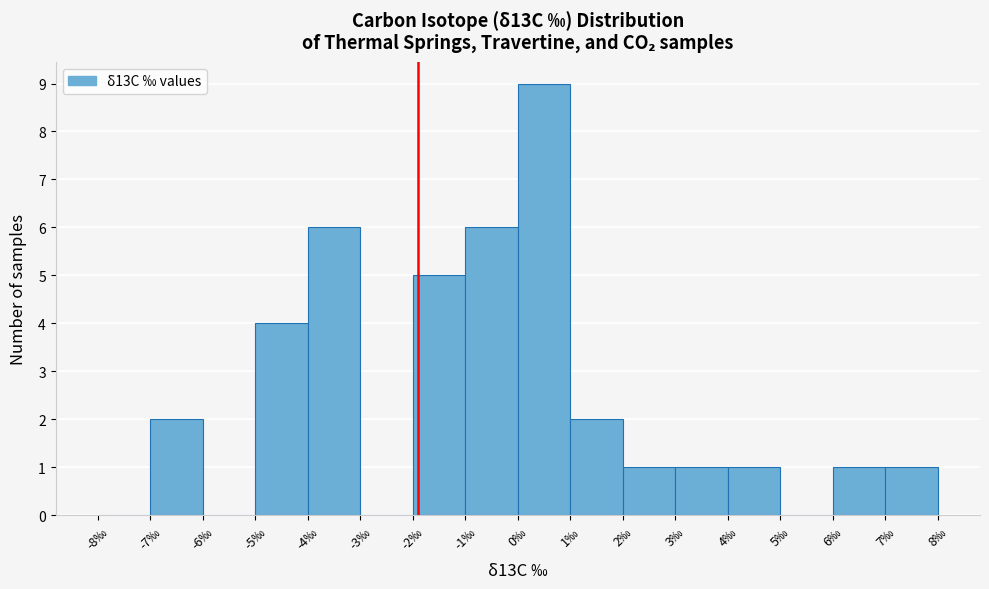

Which range on the x-axis has the tallest bar?

0 to 1